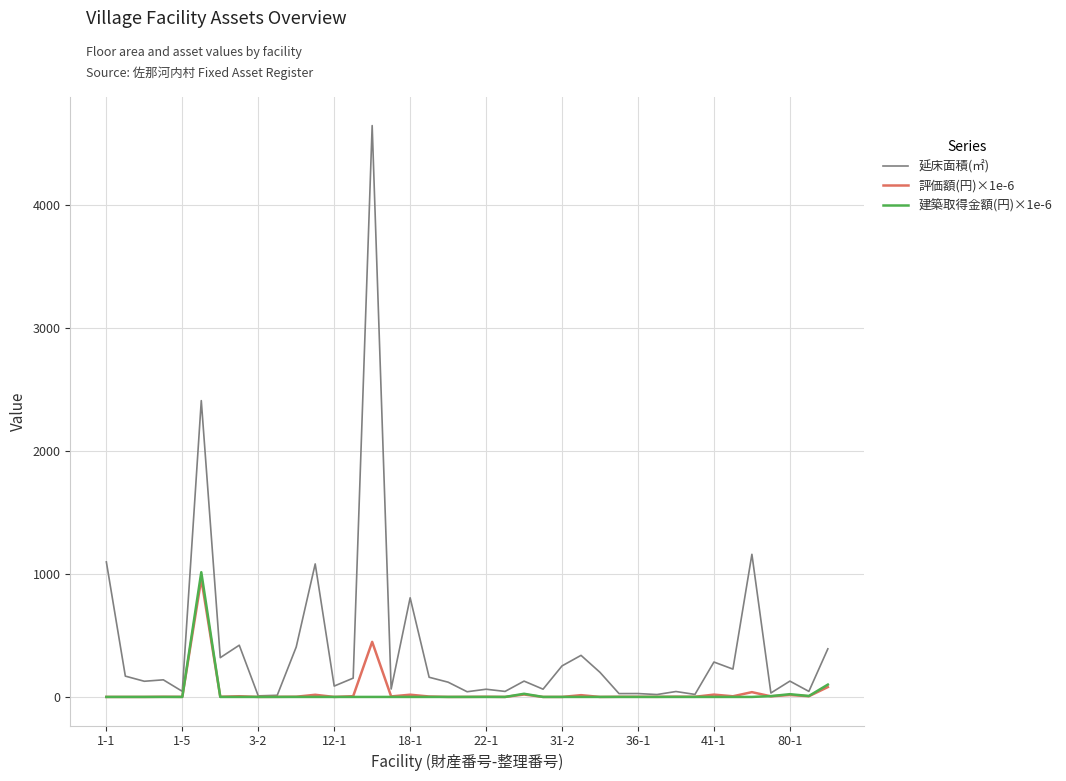

What is the greatest value displayed?

4646.5